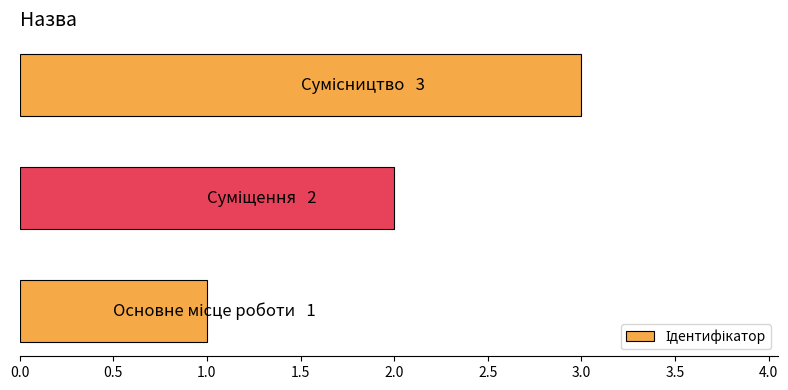

What is the sum of all values?

6